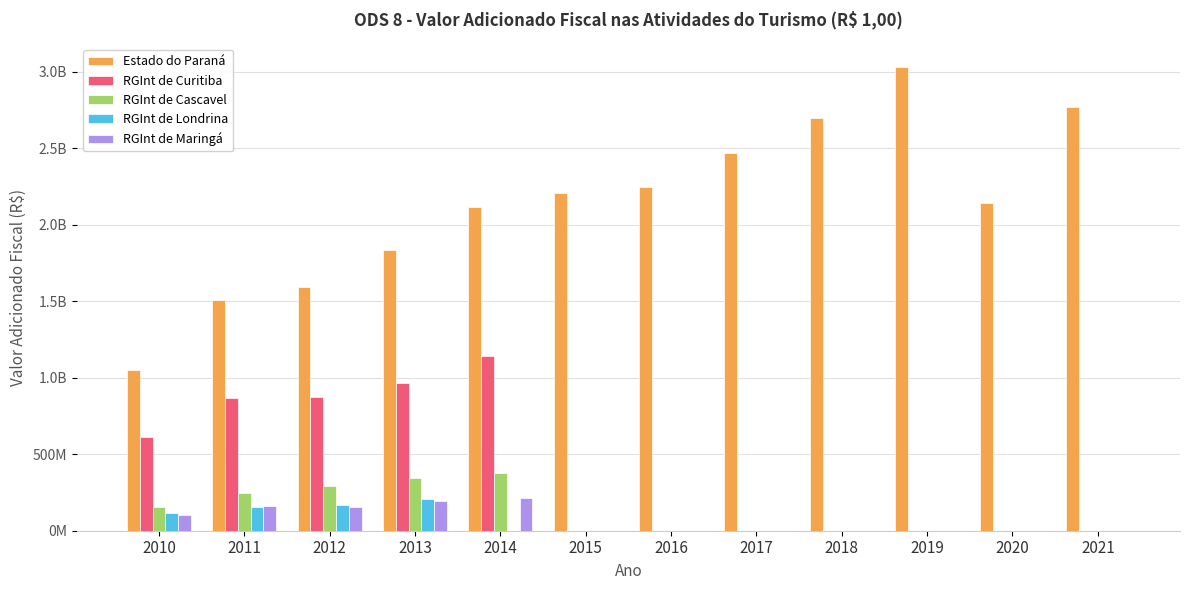

At which category is the sum across all series the highest?

2014